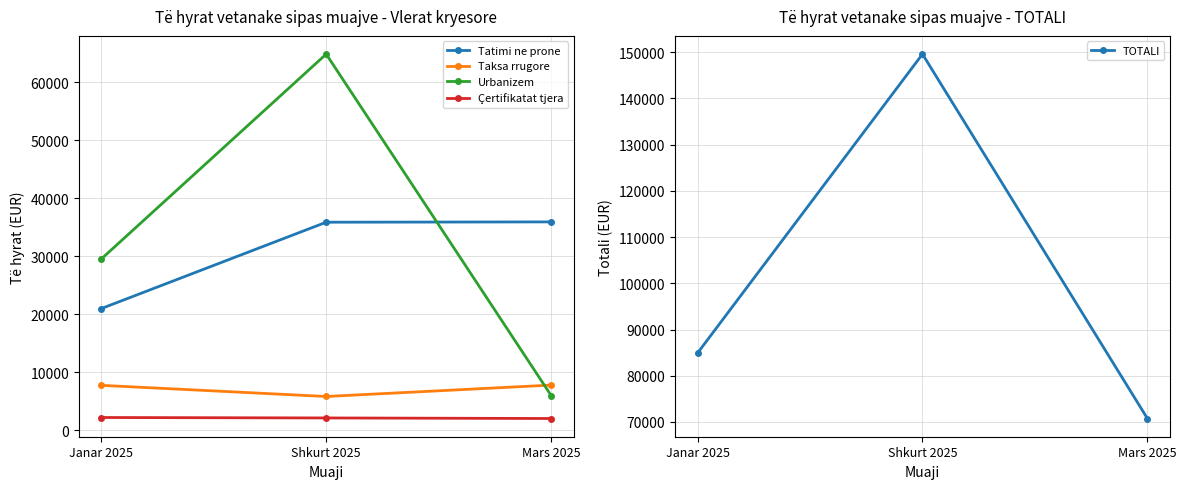

Does the chart display data point markers on the line(s)?

Yes